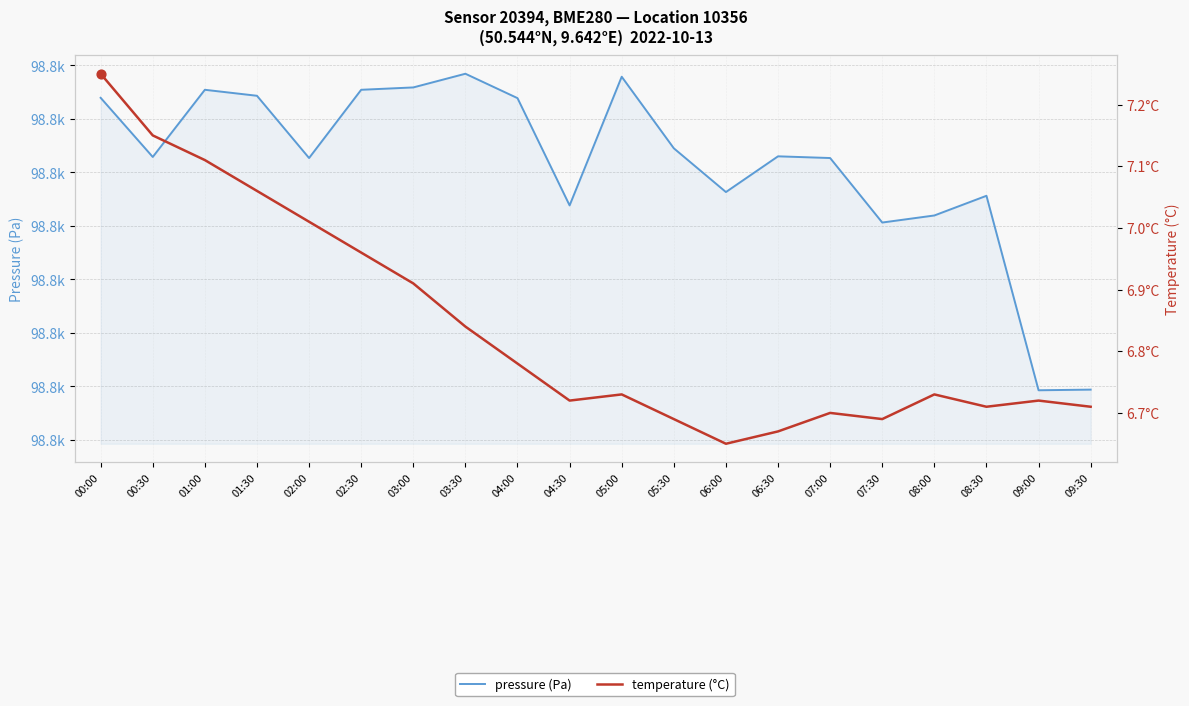

Which series reaches the minimum Y coordinate?

temperature